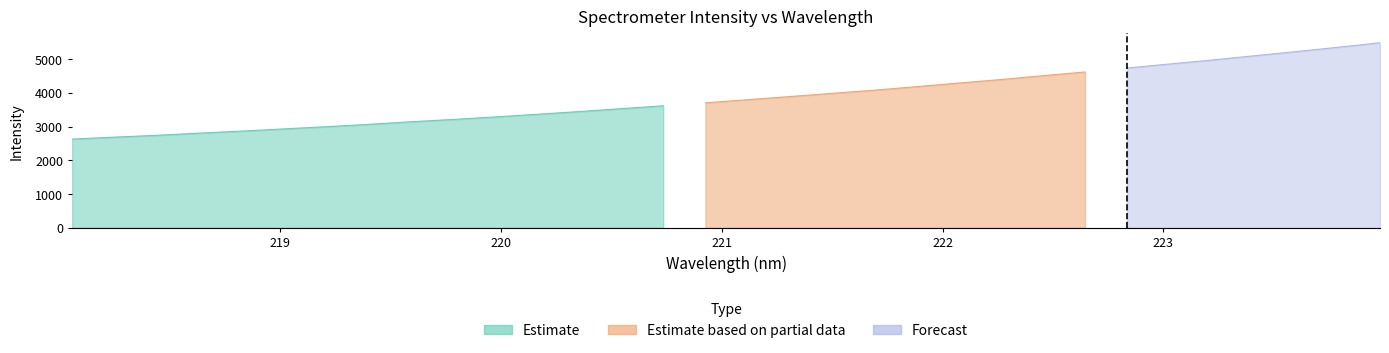

What is the change in value from 220.9264 to 223.0264?

+1151.6